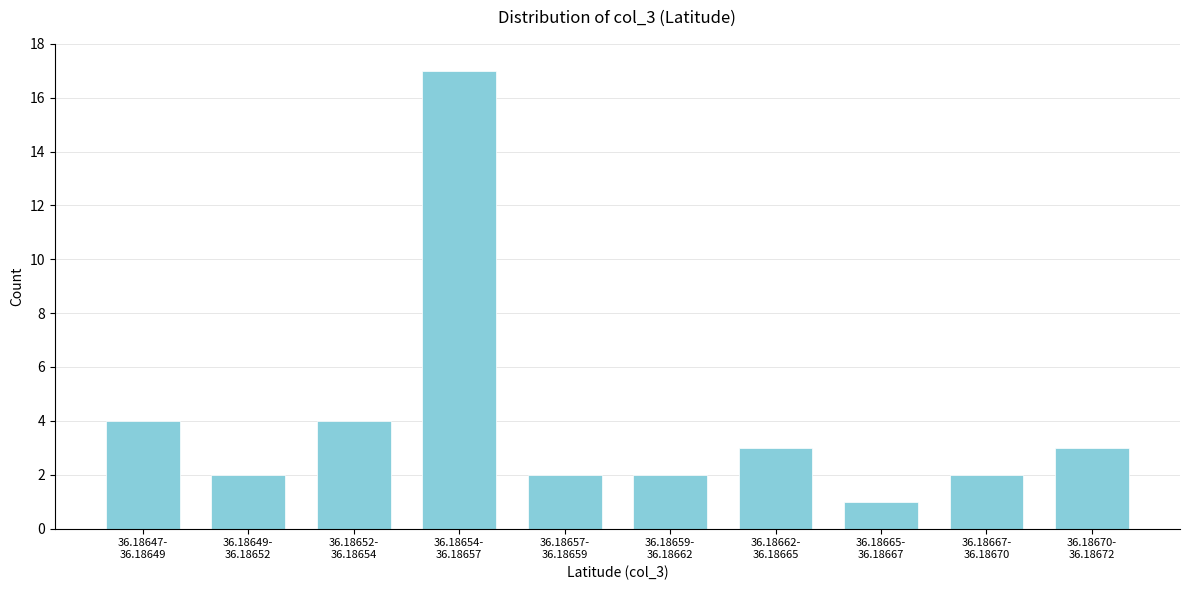

Reading left to right, transcribe all the data shown in this chart.

4	2	4	17	2	2	3	1	2	3